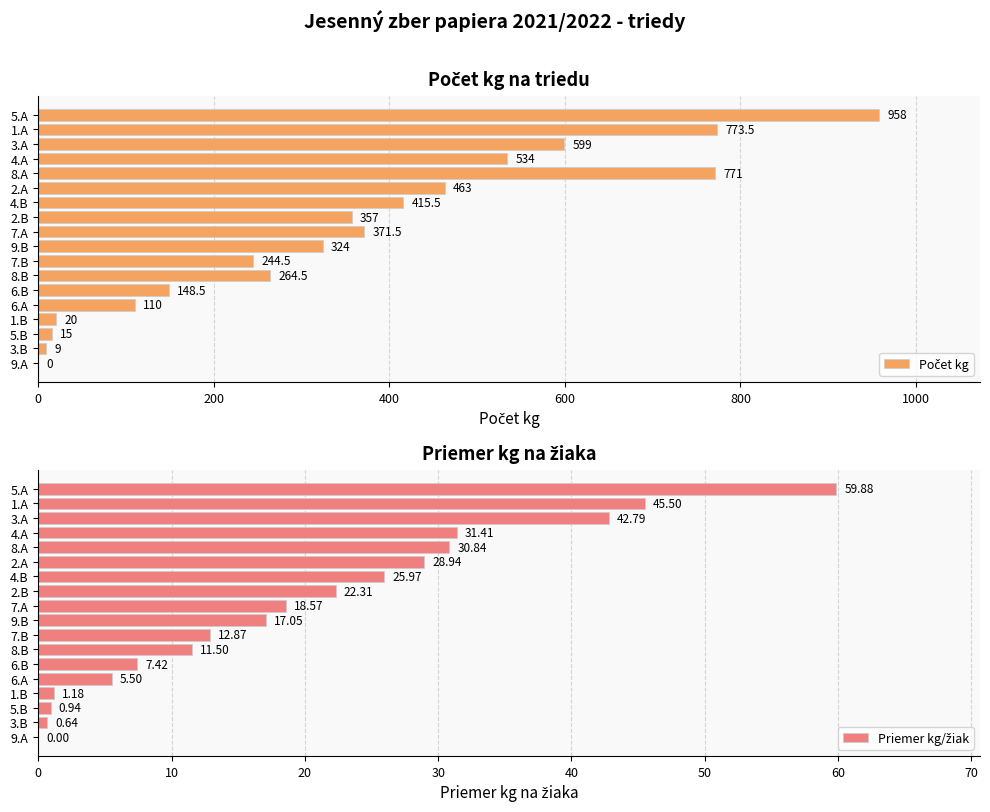

What is the label of the 9th bar from the right?

9.B